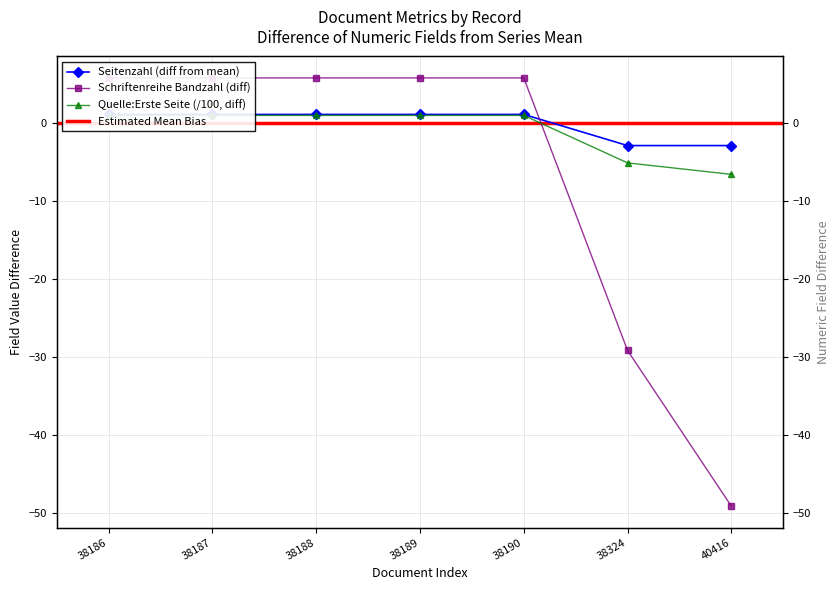

What is the total value across all series at 38324?

-37.1